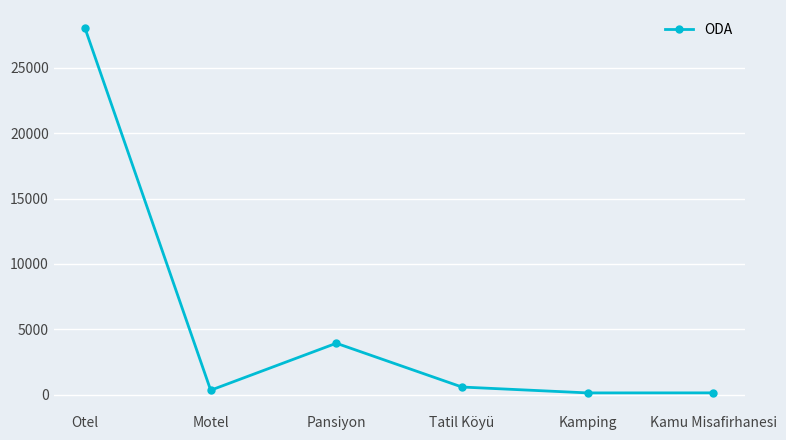

What is the label of the 2nd point from the left?

Motel